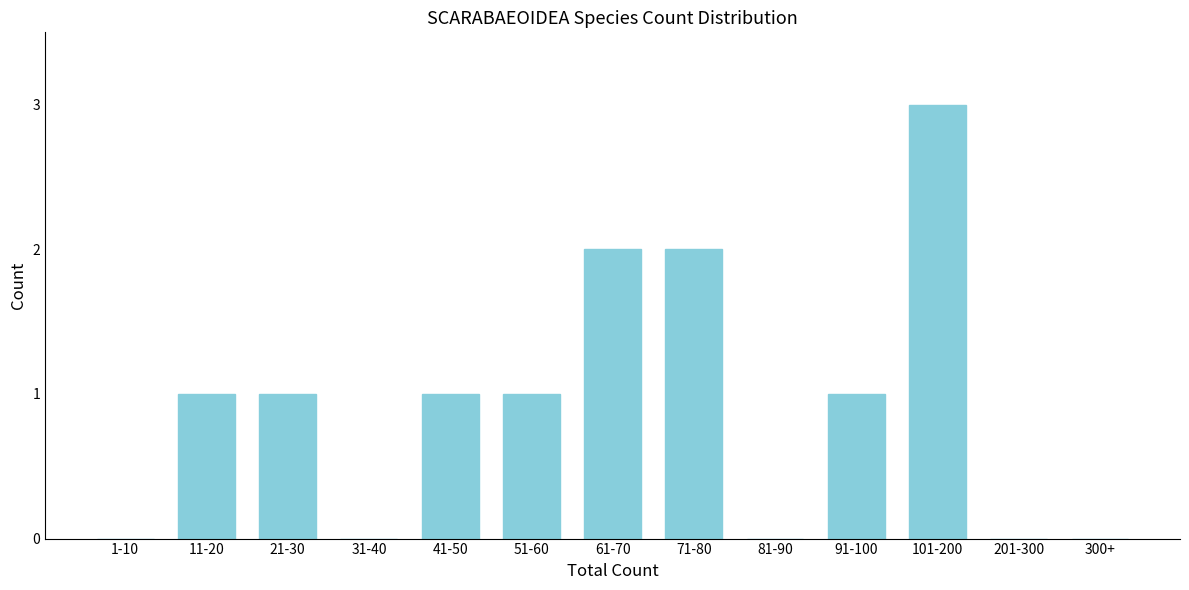

Reading right to left, extract all data points from this chart.

300+=0	201-300=0	101-200=3	91-100=1	81-90=0	71-80=2	61-70=2	51-60=1	41-50=1	31-40=0	21-30=1	11-20=1	1-10=0